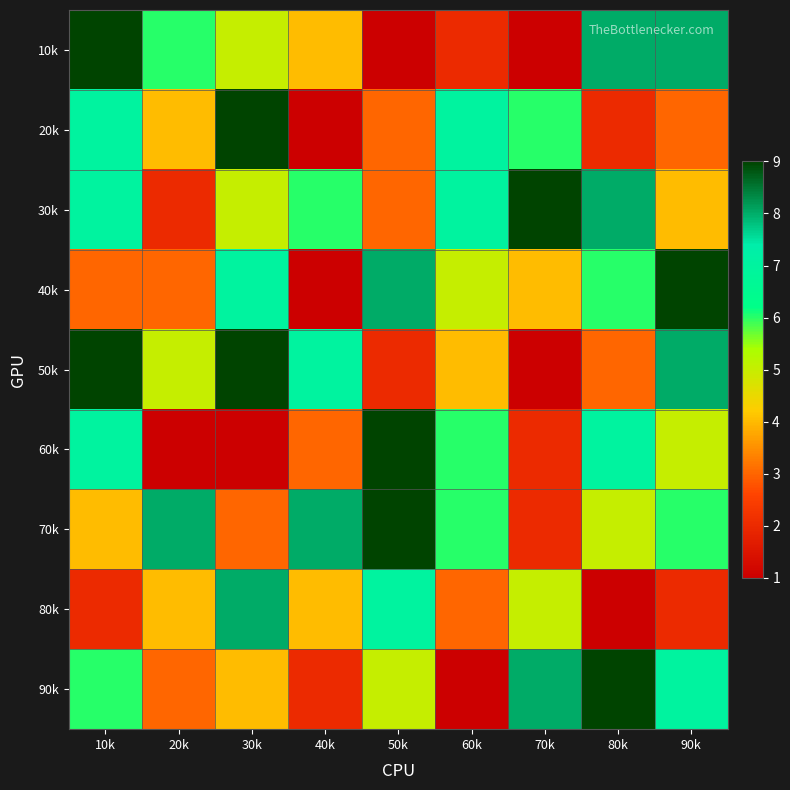

Rank the series at 50k from highest to lowest value.

60k, 70k, 40k, 80k, 90k, 20k, 30k, 50k, 10k